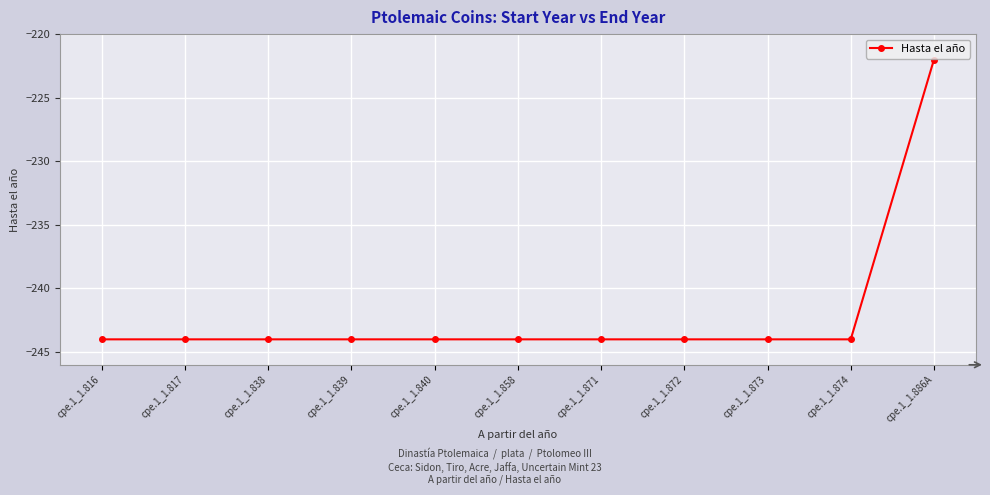

Read the value at cpe.1_1.838.

-244